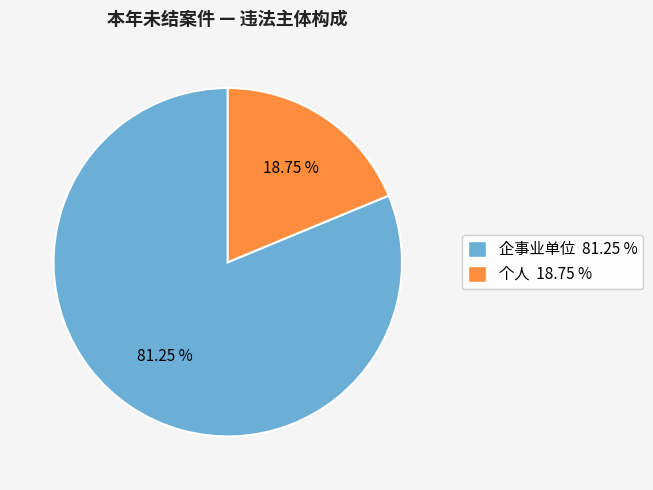

How many slices are in this pie chart?

2